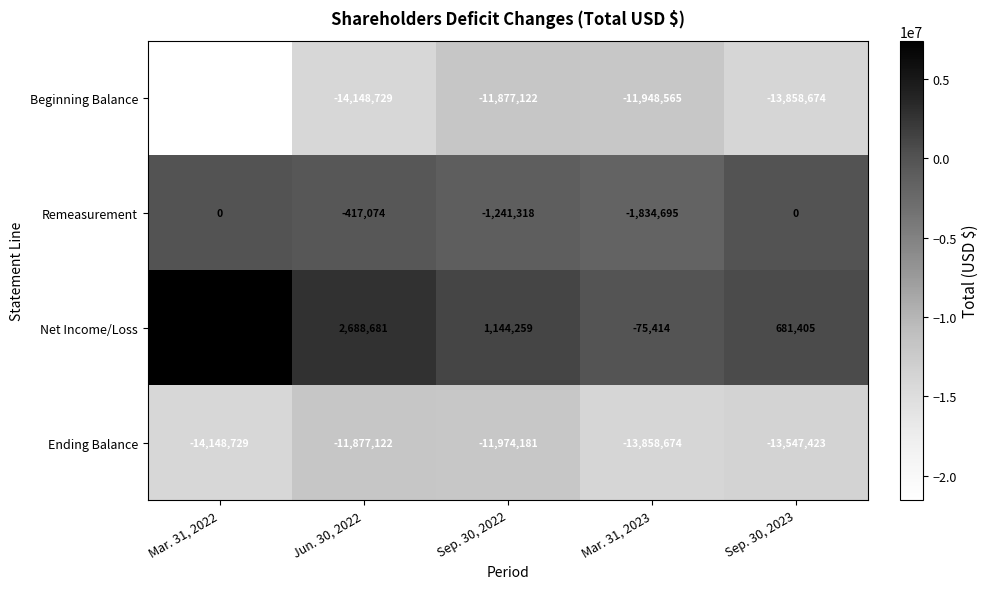

How many data points does each series have?

5